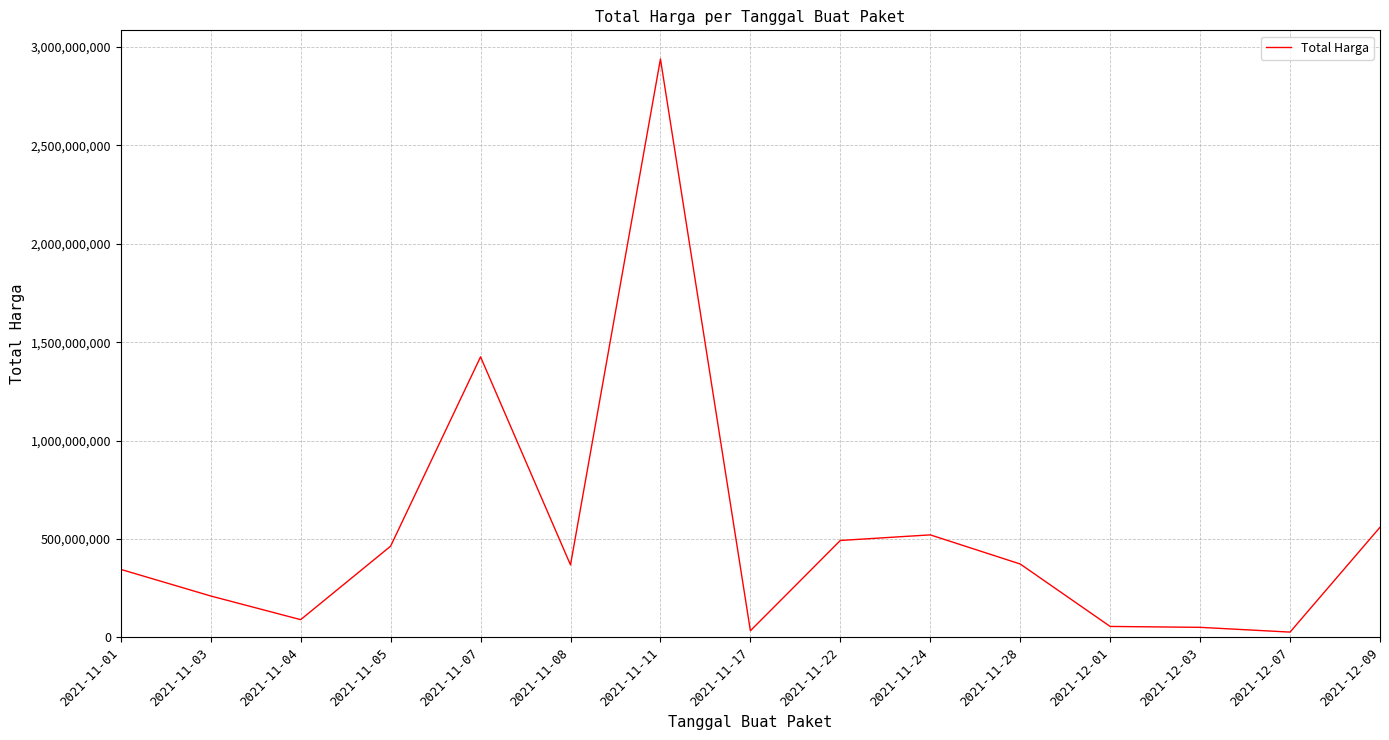

Is it true that the value at 2021-11-28 is 573750397?

False